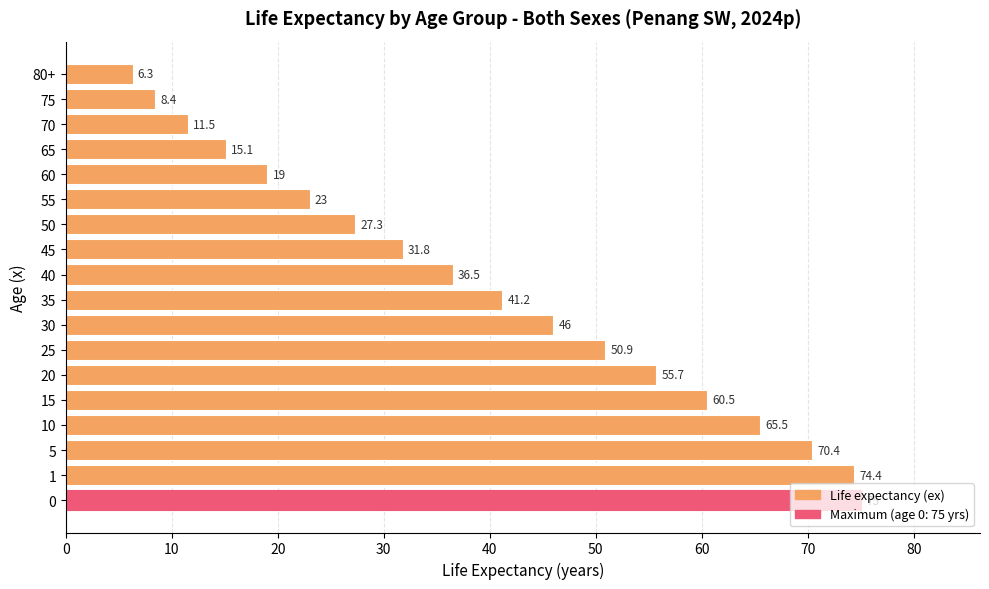

True or false: the data shows 65.5 at 10.

True